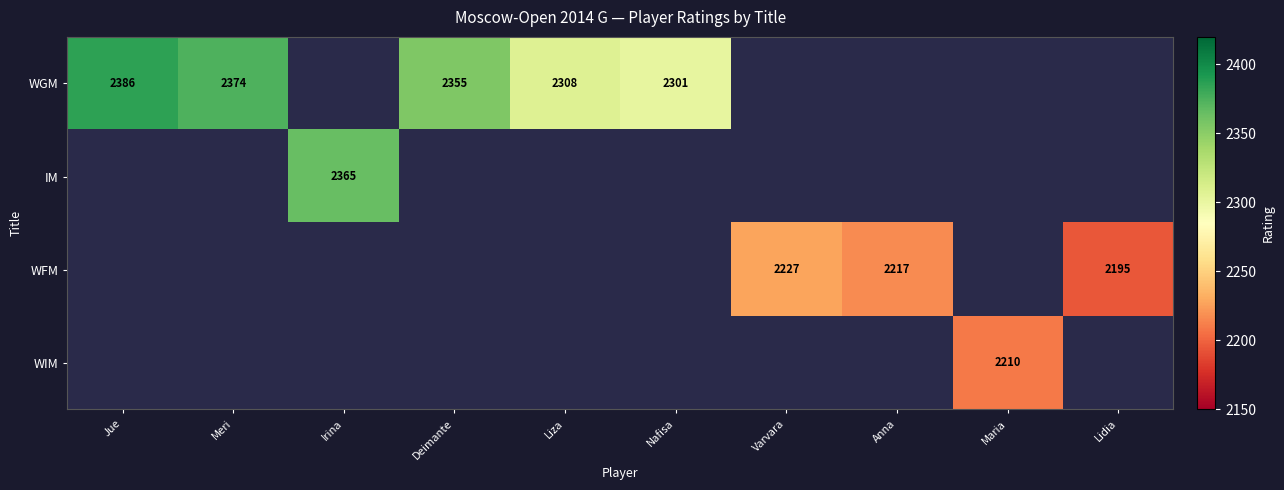

The WFM series shows 2227 at Varvara. True or false?

True